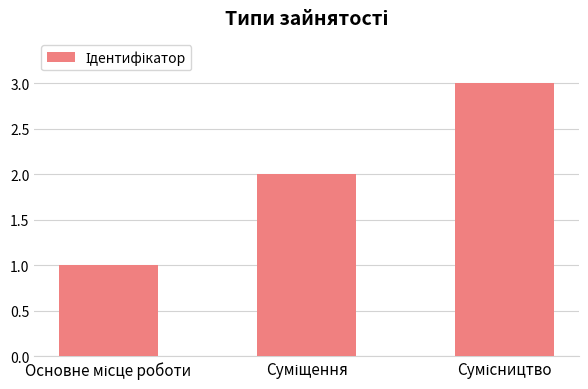

What is the sum of all values?

6